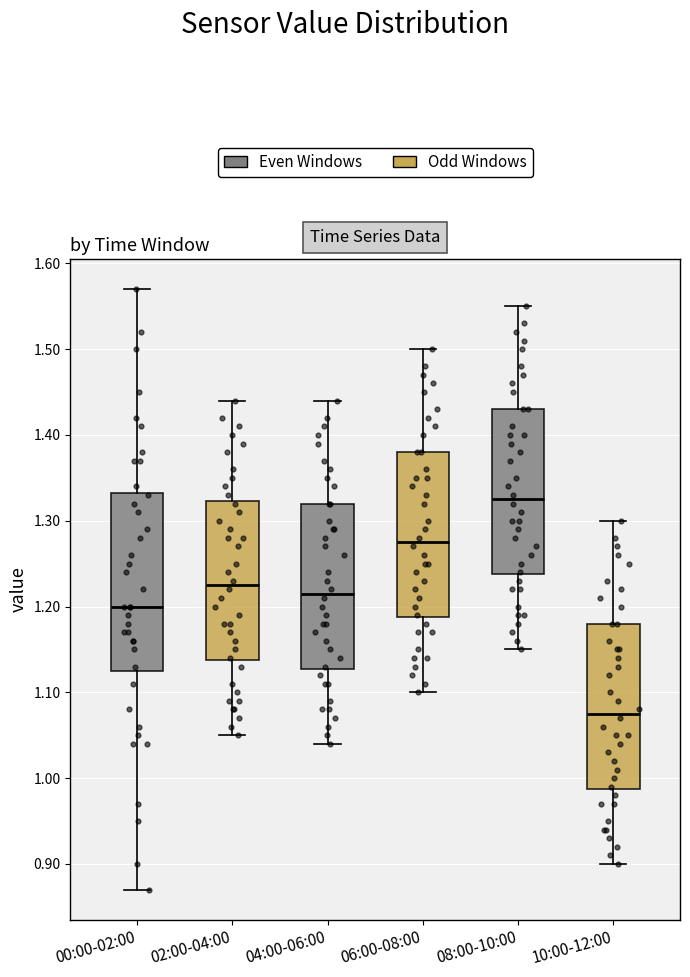

Which box has the highest median line?

08:00-10:00